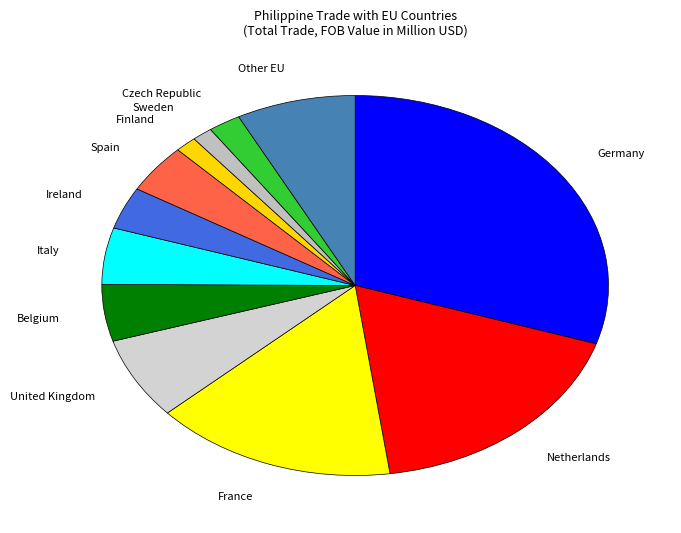

Is the sum of Czech Republic and United Kingdom greater than half?

No